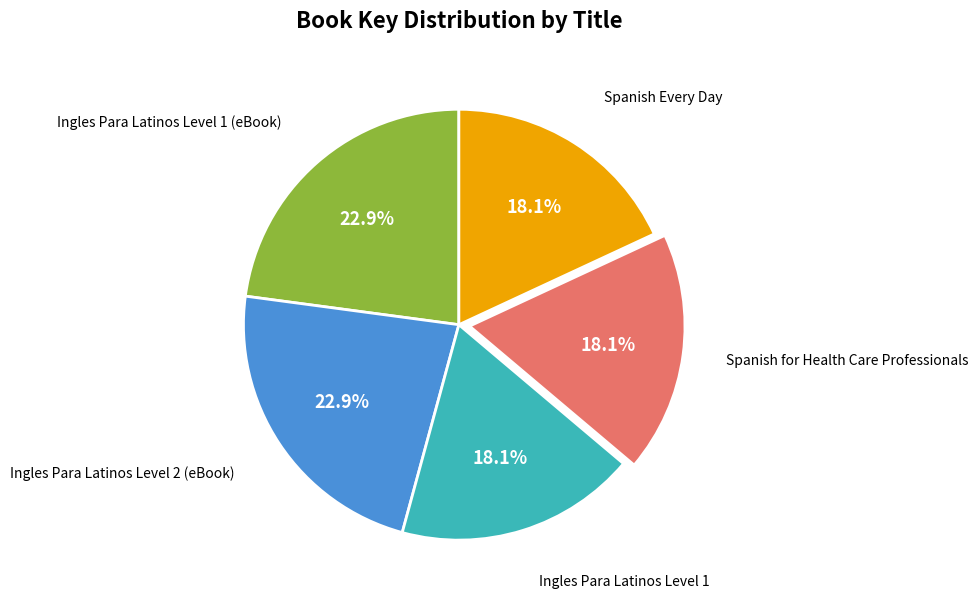

Is there any slice that represents more than half of the pie?

No